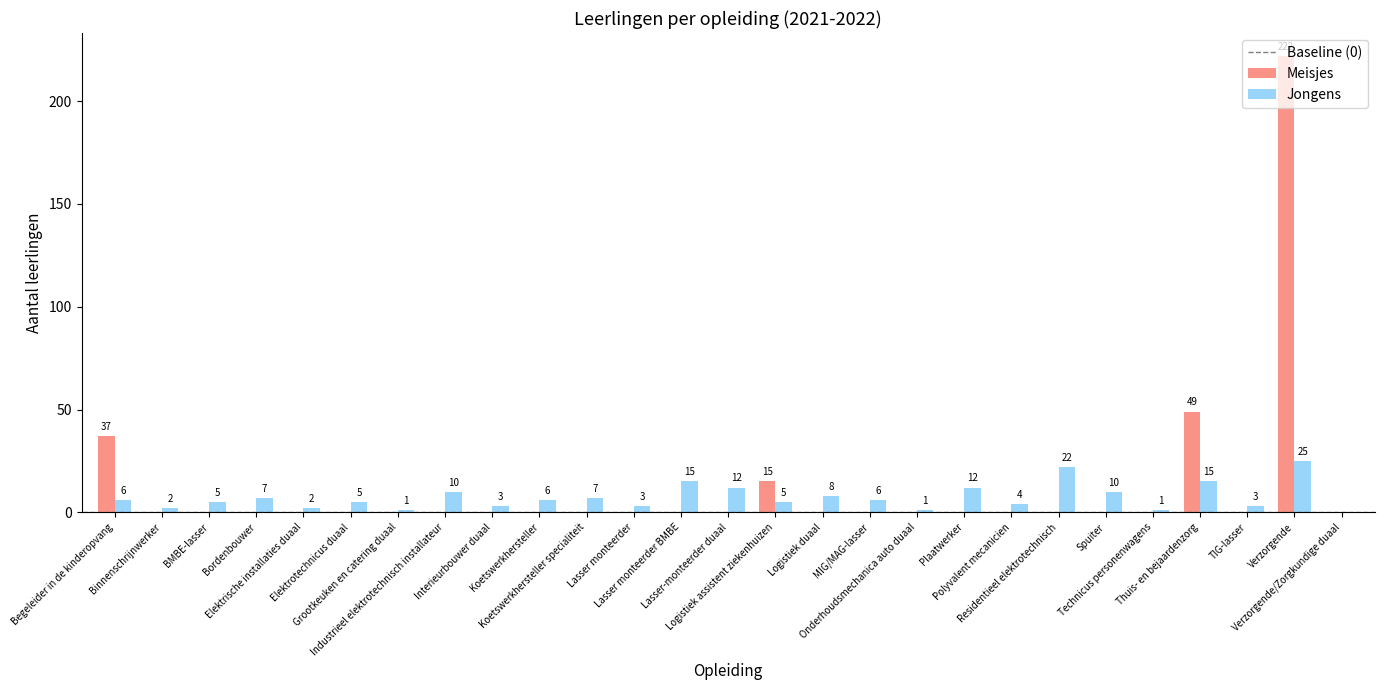

Are the bars grouped side by side (vs. stacked)?

Yes